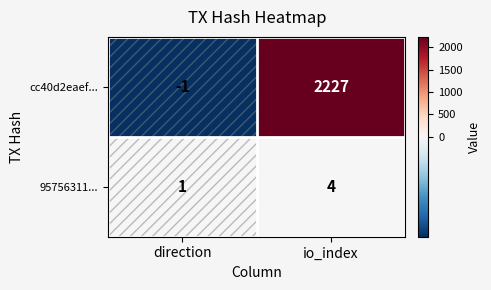

Between direction and io_index, which series saw the biggest shift?

cc40d2eaef...